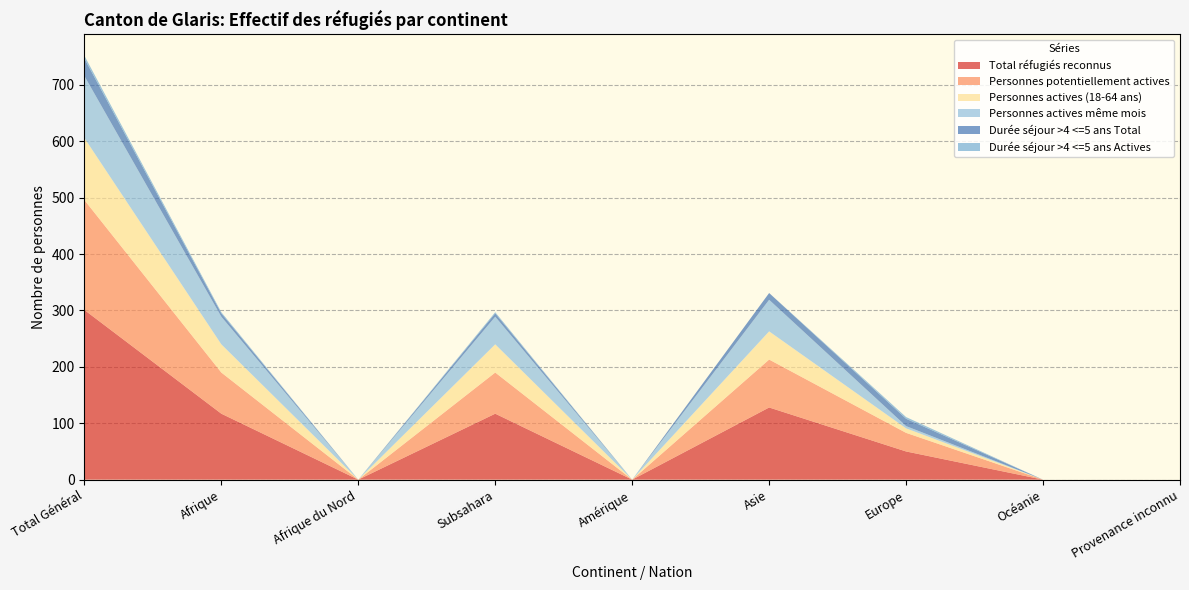

Reading left to right, what are all the values shown in this chart?

Total réfugiés reconnus: 301	117	0	117	0	128	50	0	0
Personnes potentiellement actives: 195	73	0	73	0	85	33	0	0
Personnes actives (18-64 ans): 110	50	0	50	0	50	8	0	0
Personnes actives même mois: 110	49	0	49	0	56	4	0	0
Durée séjour >4 <=5 ans Total: 31	6	0	6	0	12	13	0	0
Durée séjour >4 <=5 ans Actives: 5	2	0	2	0	0	3	0	0